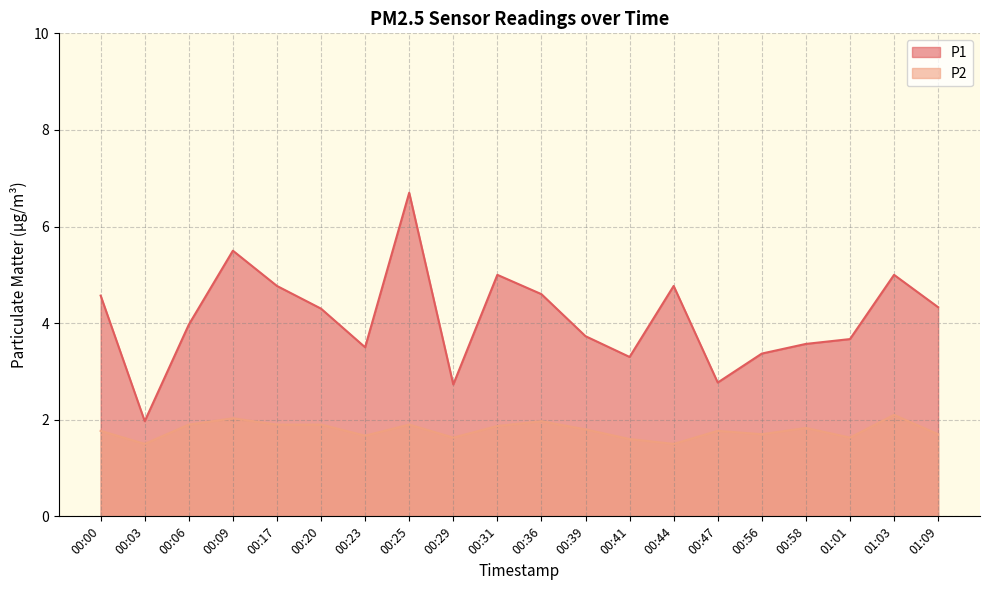

Which series has the widest spread of values?

P1